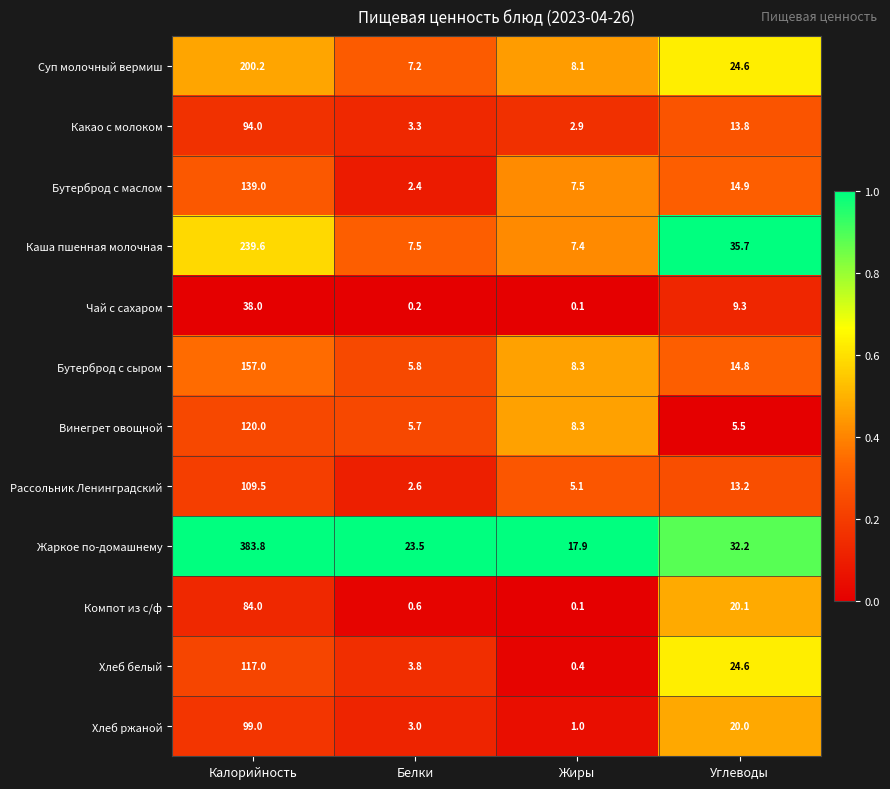

How many categories are shown in the chart?

4